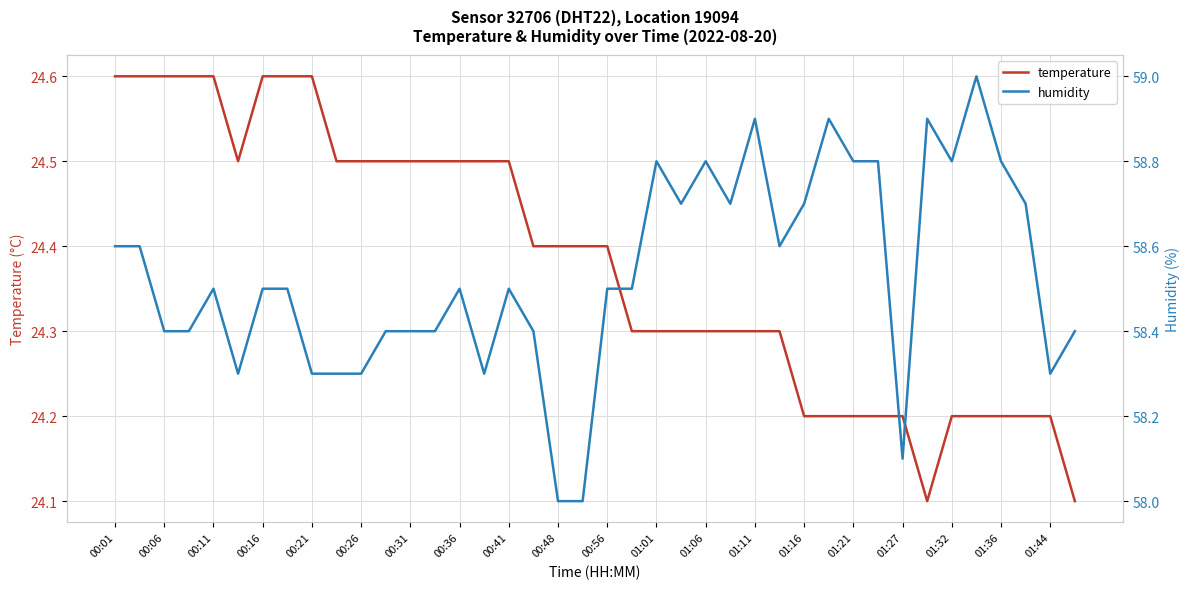

What is the minimum value for temperature?

24.1